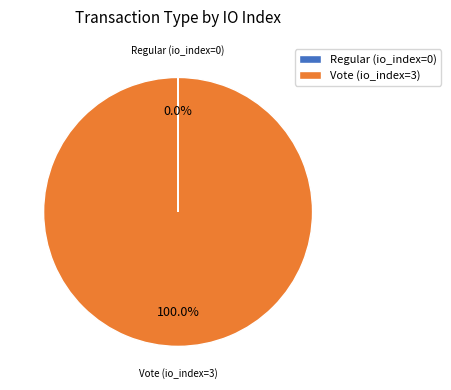

The Vote (io_index=3) slice represents 100% of the pie. True or false?

True